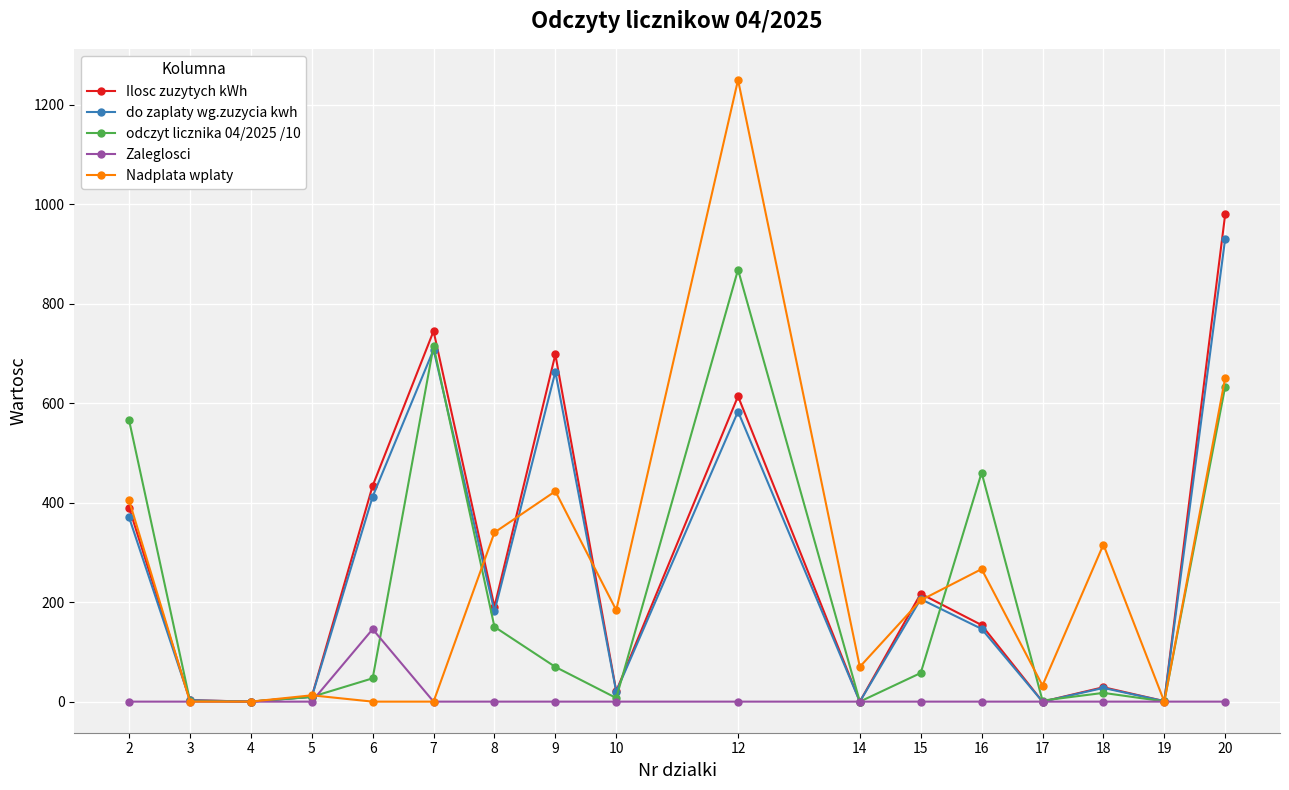

The odczyt licznika 04/2025 /10 series shows 17.6 at 18. True or false?

True